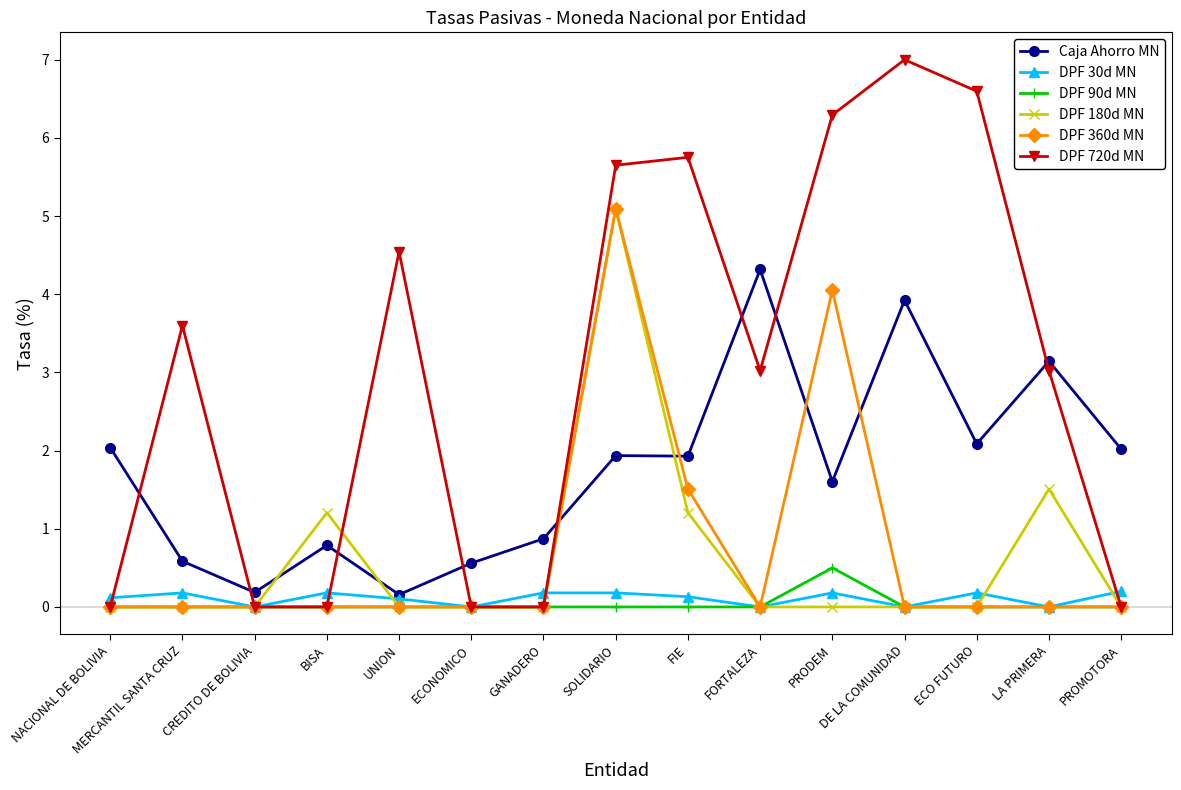

At how many categories does at least one series exceed 5?

5